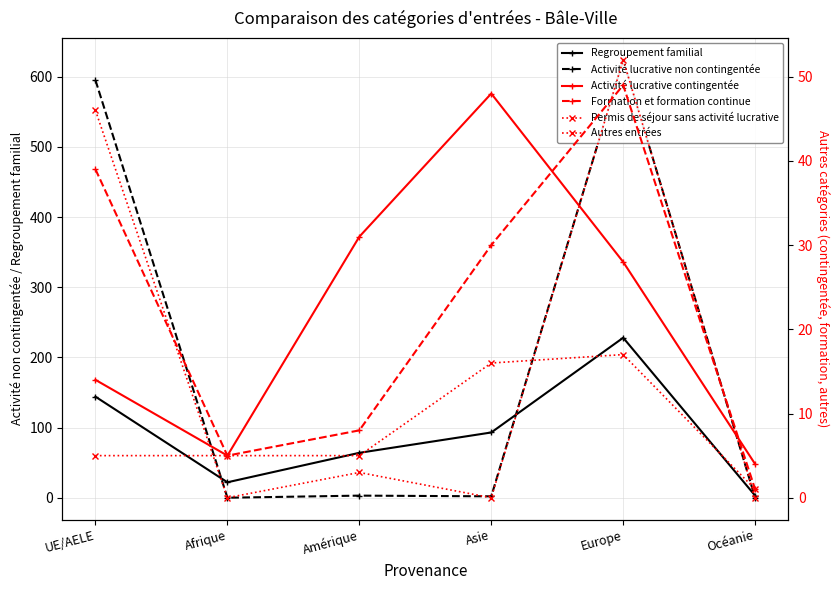

At which category does the chart reach its minimum across all series?

Afrique